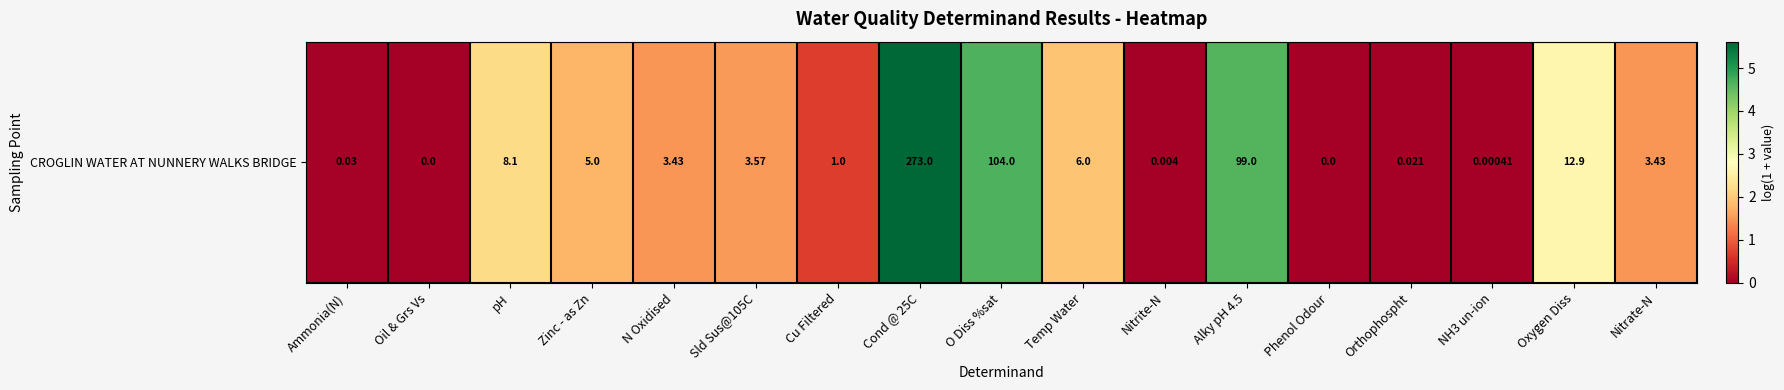

How many data points are less than 1?

7